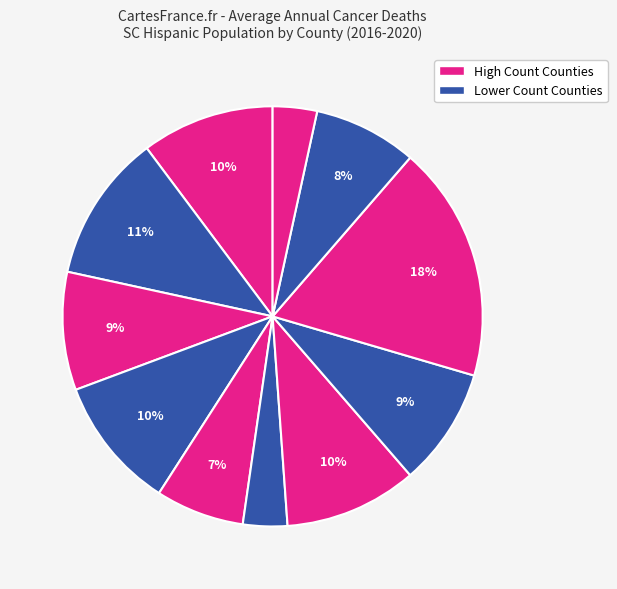

To the nearest percent, what is the difference between the largest and smallest slice percentages?

15%